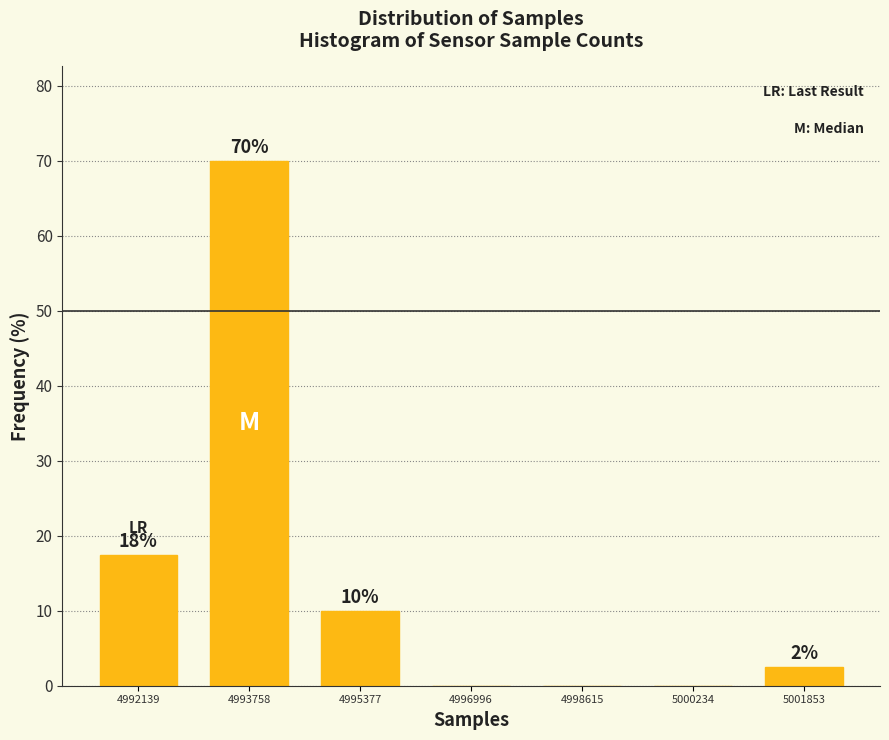

Over which range of the x-axis is the bar tallest?

4993000 to 4994600